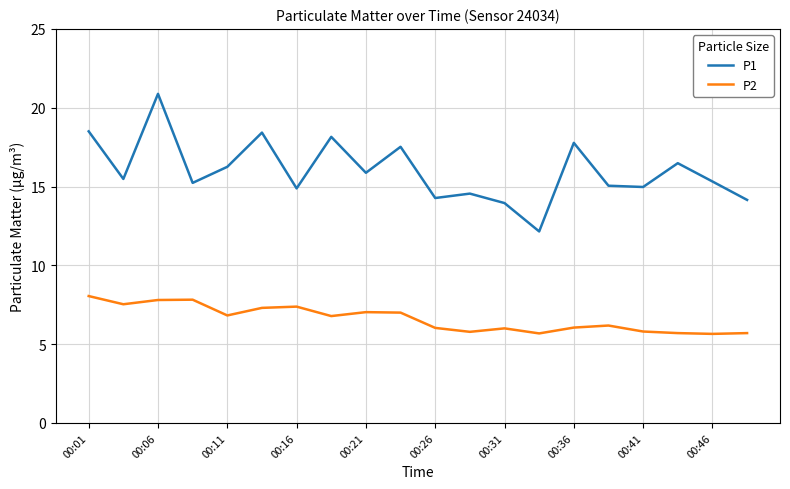

What is the highest value of the P1 series?

20.9